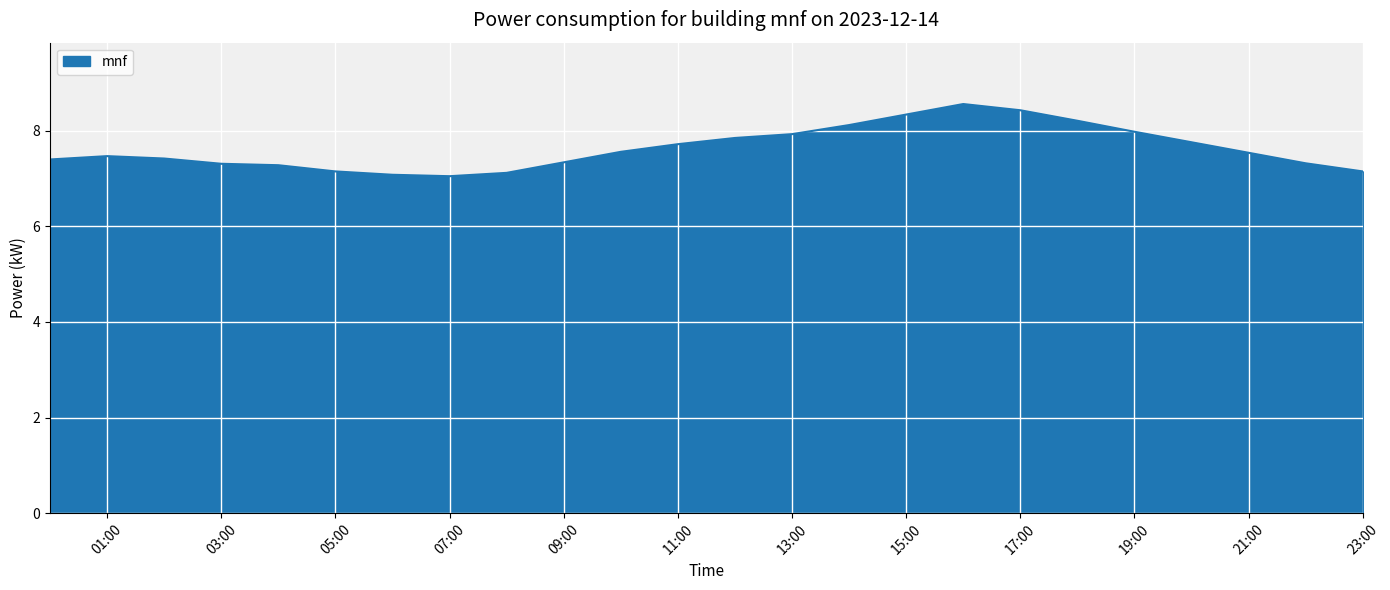

What is the difference between the maximum and minimum values?

1.5